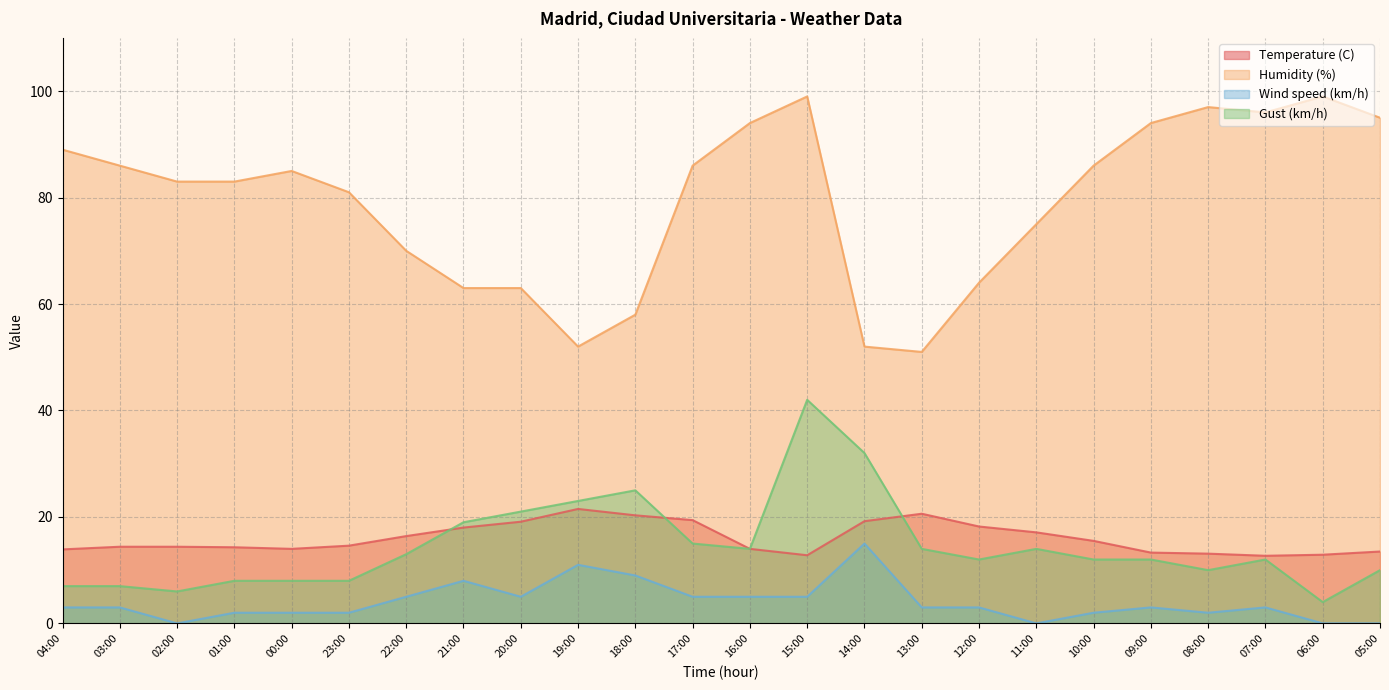

At how many categories does at least one series exceed 12?

24